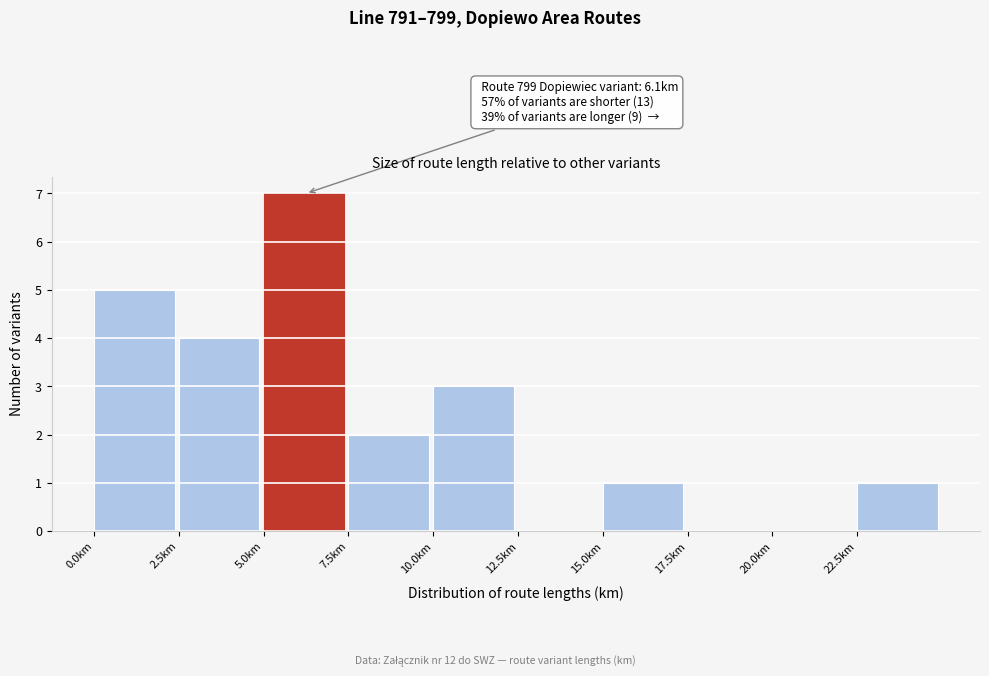

Over which range of the x-axis is the bar tallest?

5.0 to 7.5